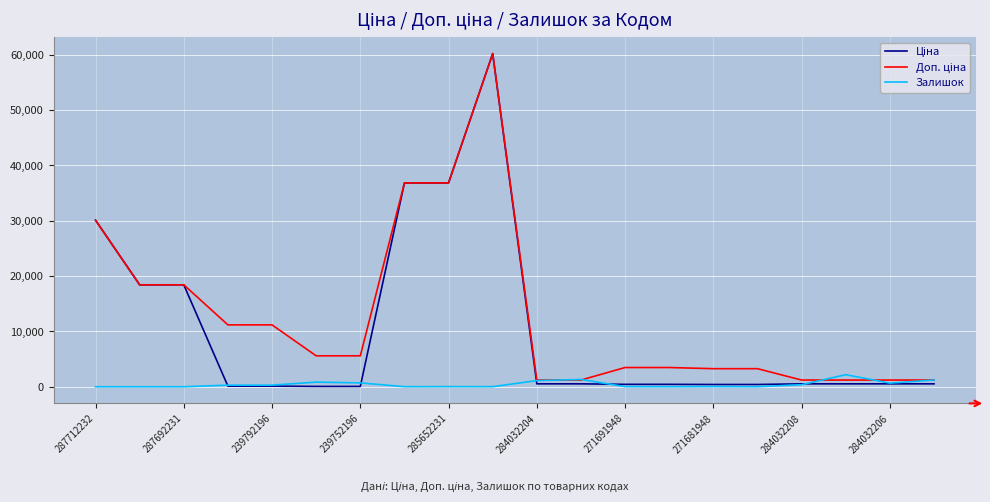

What is the greatest value displayed?

60205.6